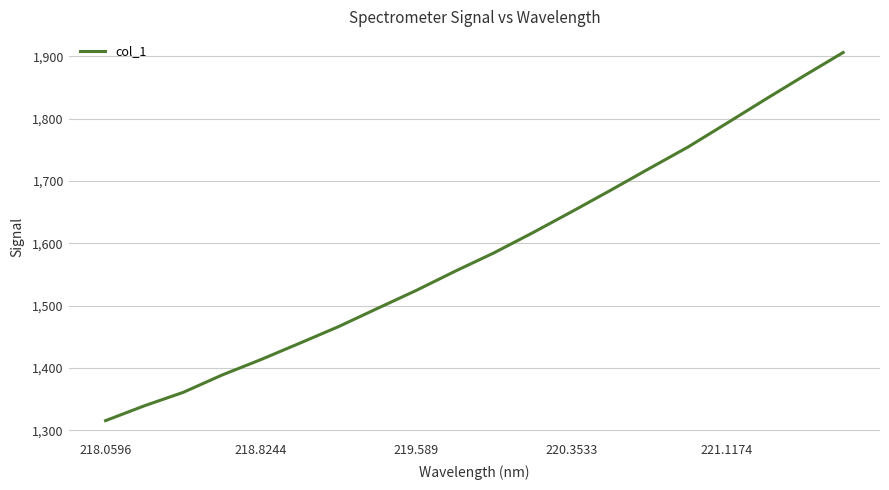

What is the difference between the maximum and minimum values?

590.7